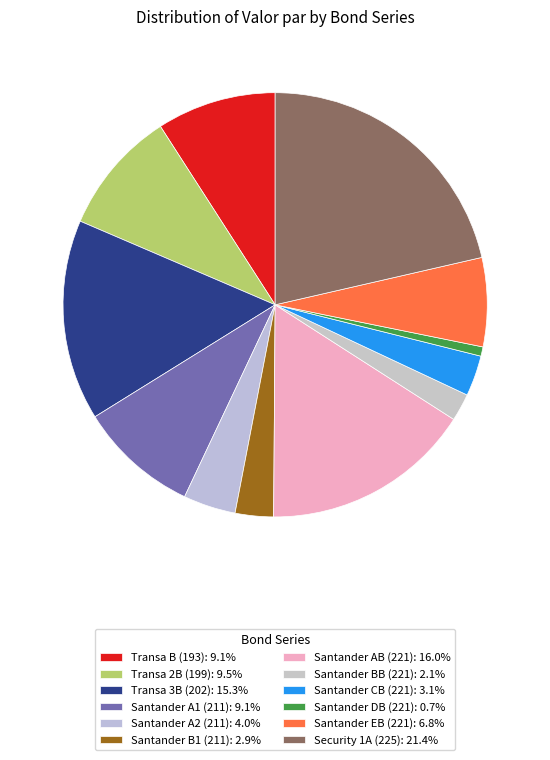

How many segments does this pie chart have?

12